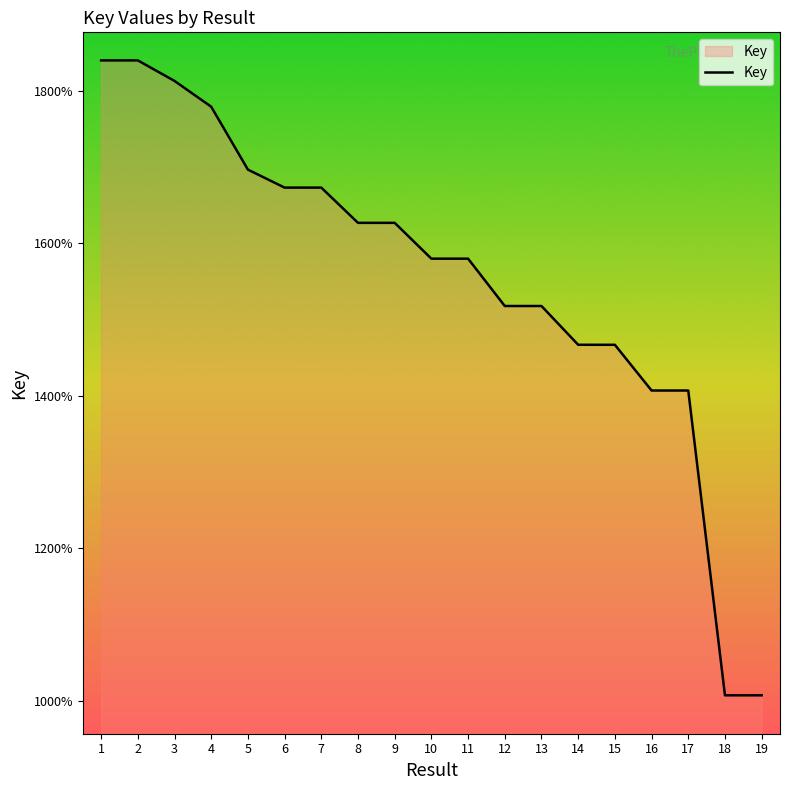

Does the chart have visible grid lines?

No